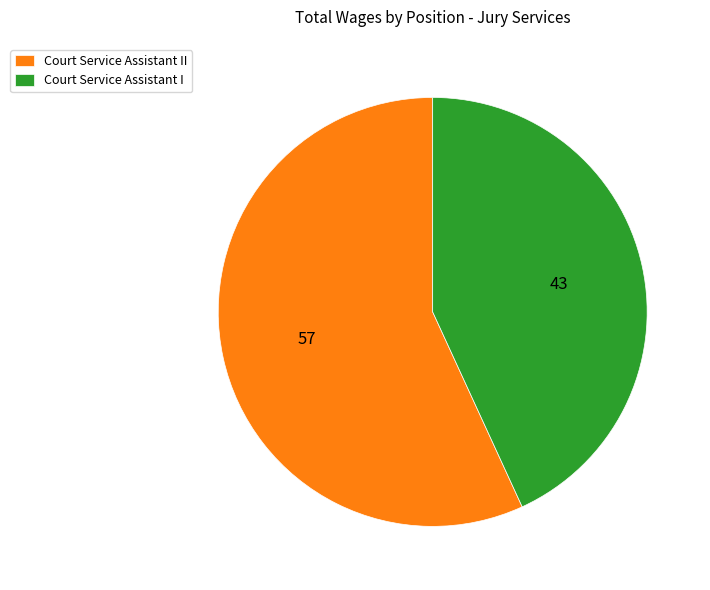

Do Court Service Assistant I and Court Service Assistant II together represent more than half of the pie?

Yes